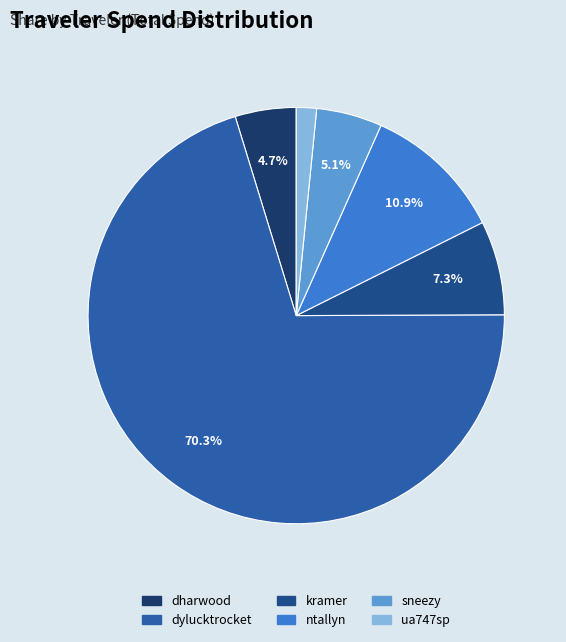

To the nearest percent, what portion does ntallyn represent?

11%